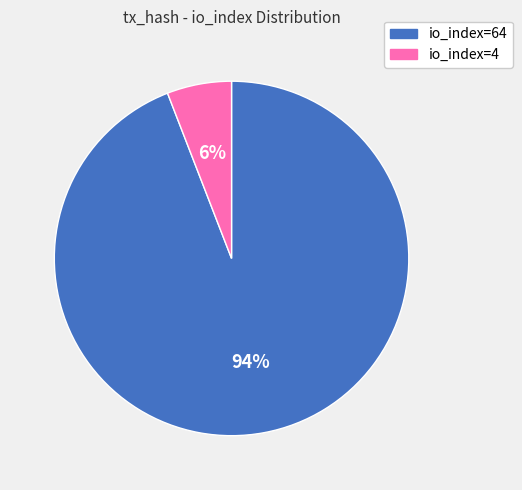

Which slice represents more than half of the pie?

io_index=64